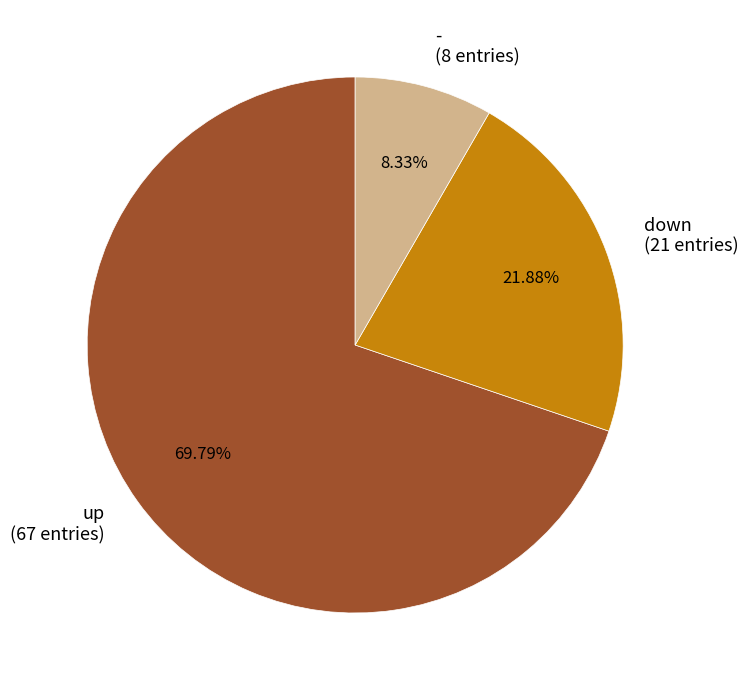

Rank the categories by value from lowest to highest.

-, down, up